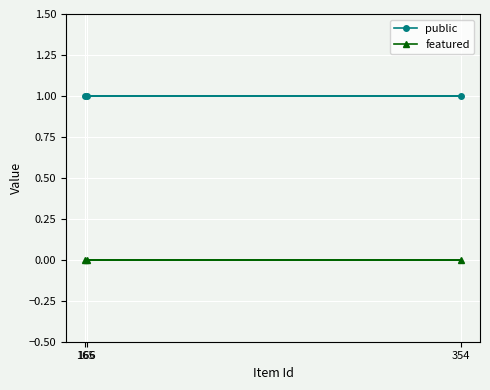

What are all the series names shown in the legend?

public, featured